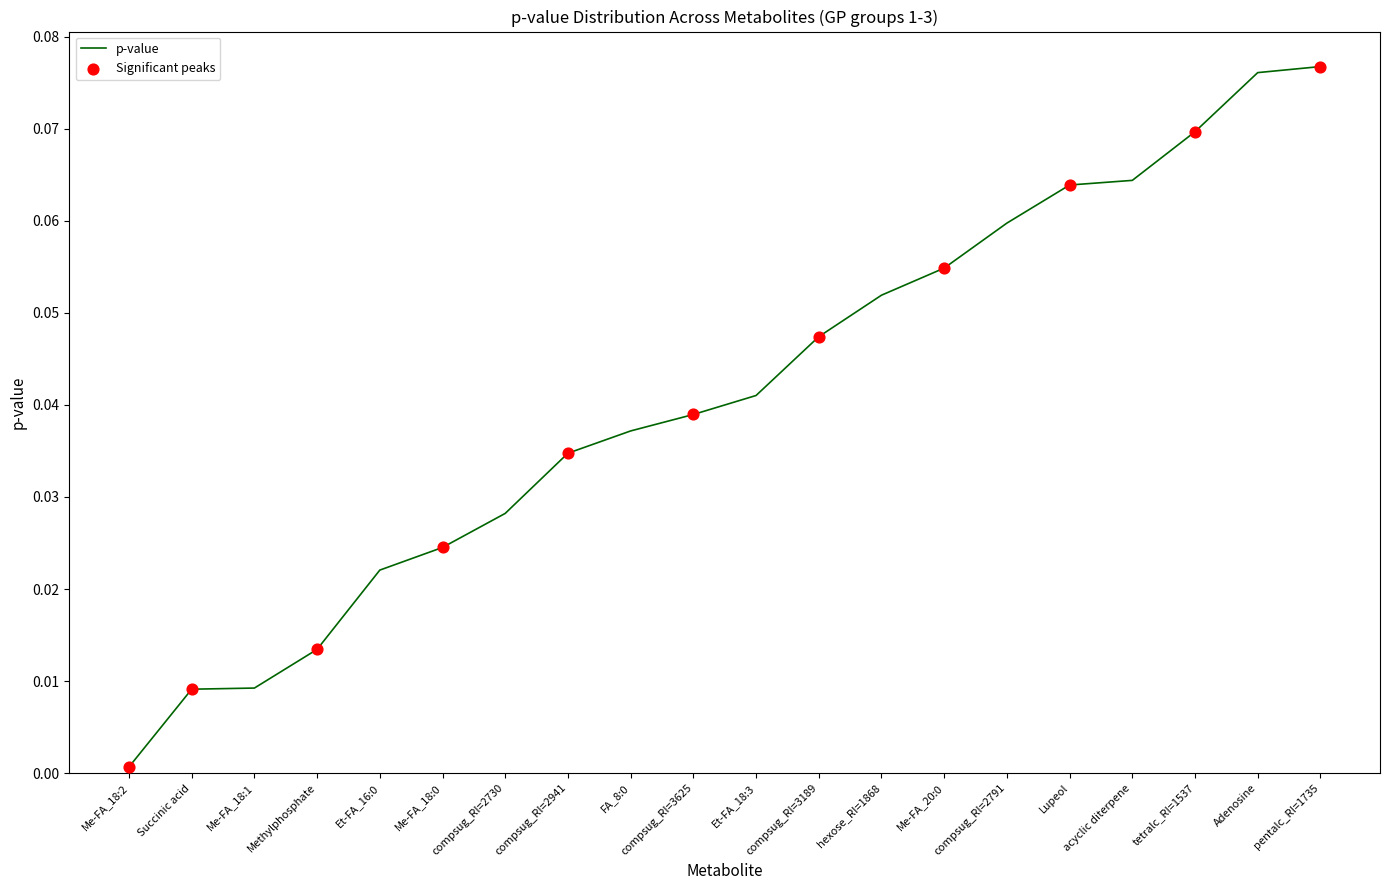

Between Me-FA_18:2 and Methylphosphate, which is larger?

Methylphosphate